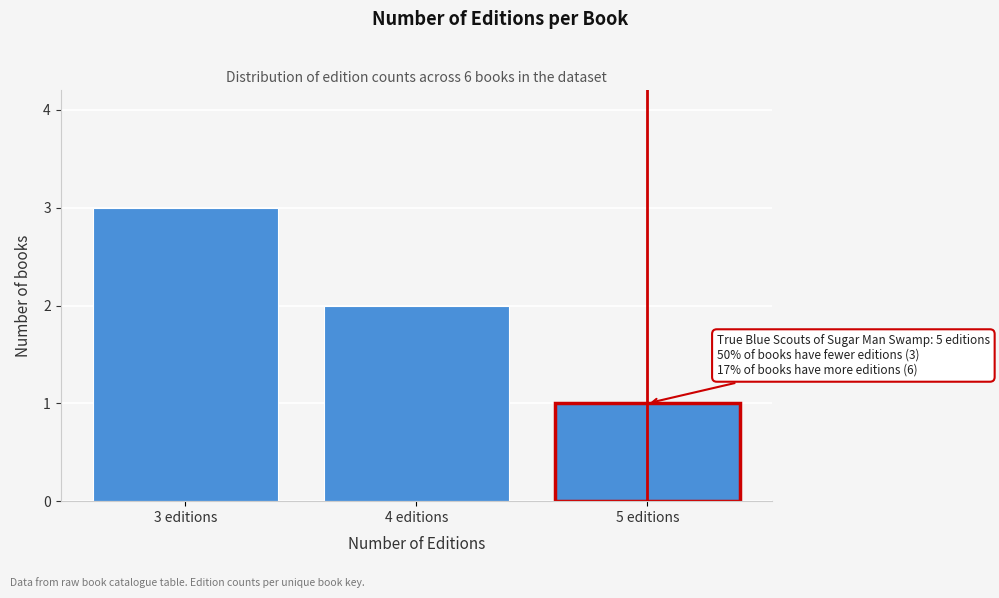

Reading left to right, transcribe all the data shown in this chart.

3	2	1